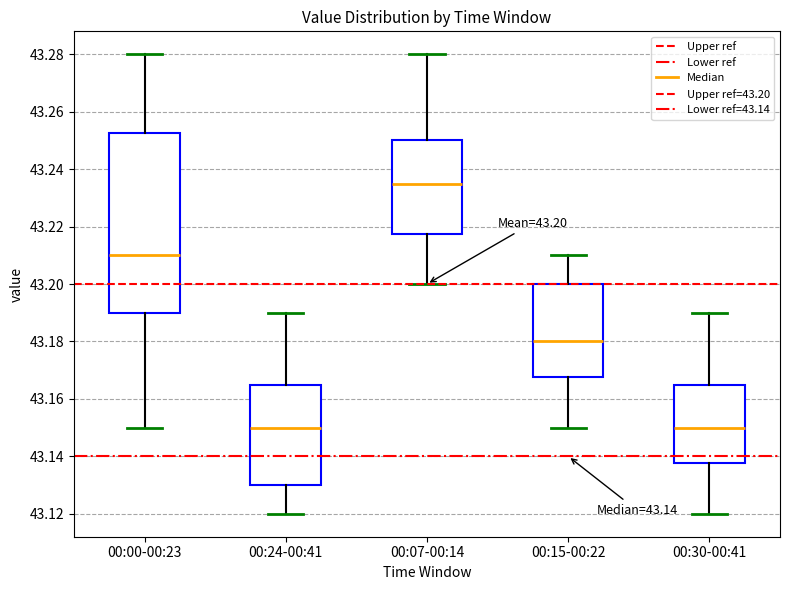

Which box is the tallest, from its lower edge to its upper edge?

00:00-00:23